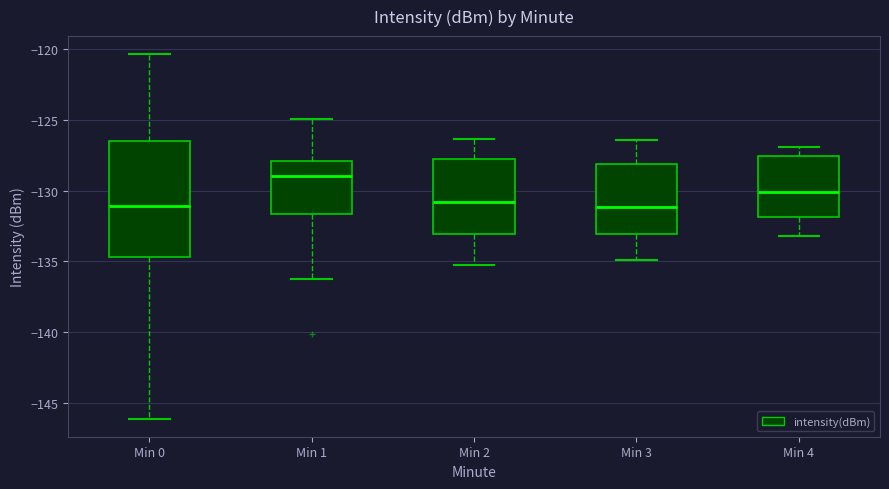

Which box is the tallest, from its lower edge to its upper edge?

Min 0